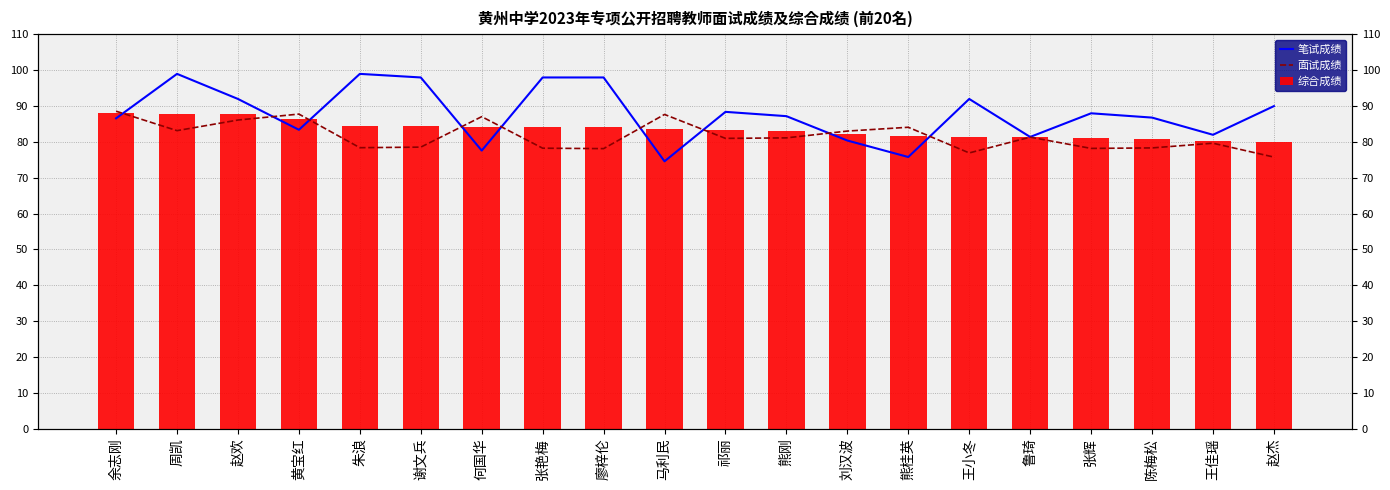

List the series in order of their overall mean, highest first.

笔试成绩, 综合成绩, 面试成绩